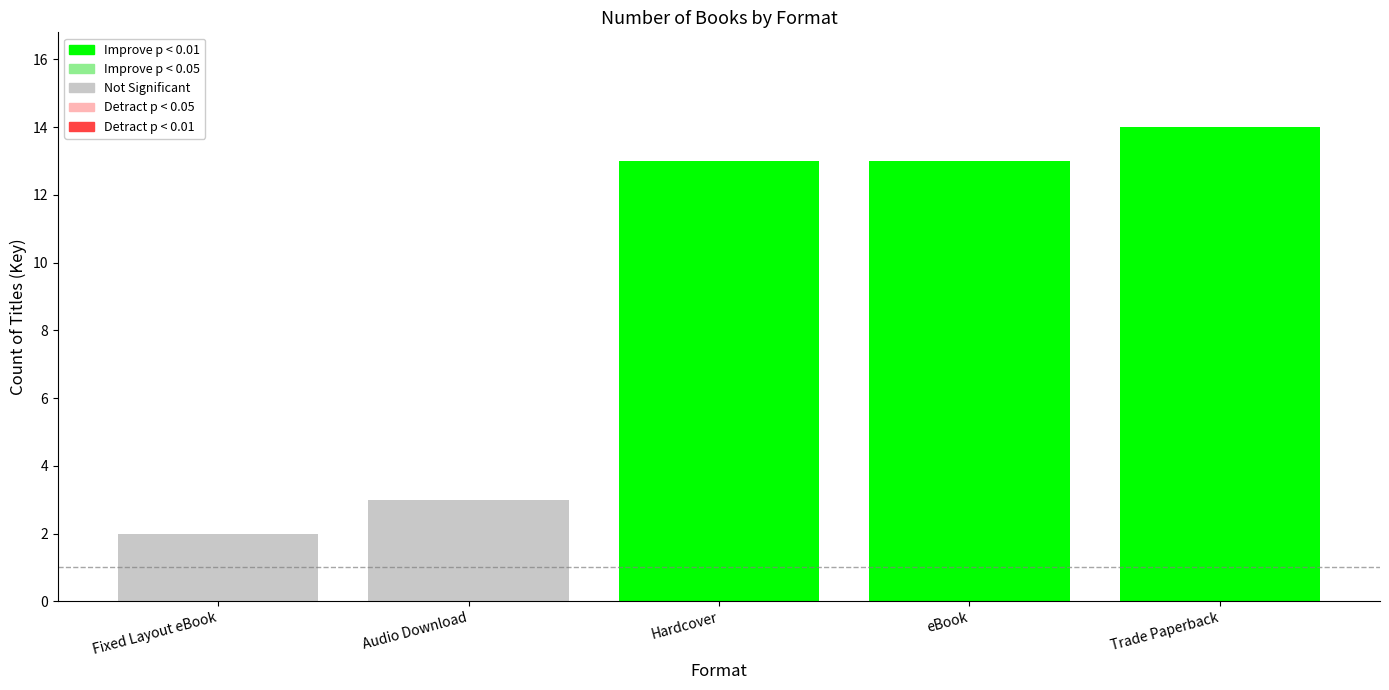

What is the smallest value displayed?

2